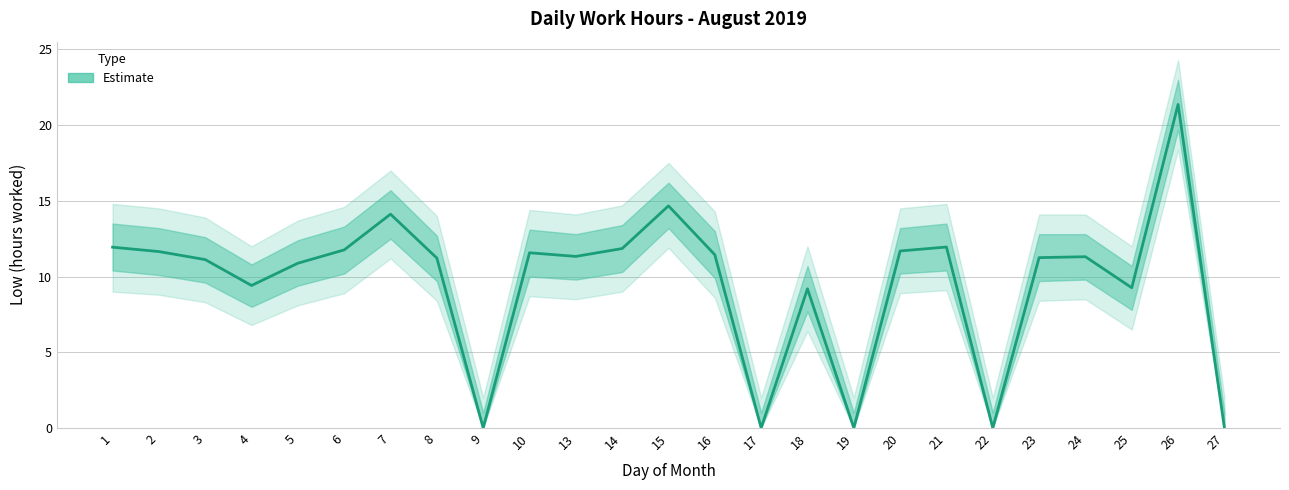

Does the chart have visible grid lines?

Yes